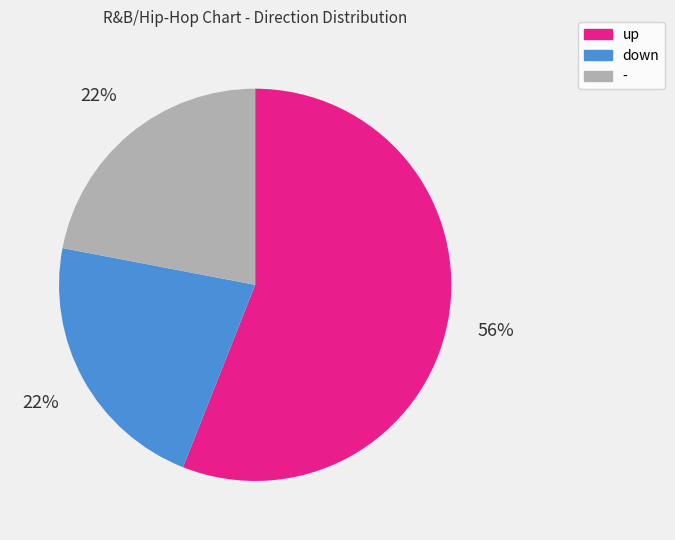

What is the largest slice in the pie chart?

up